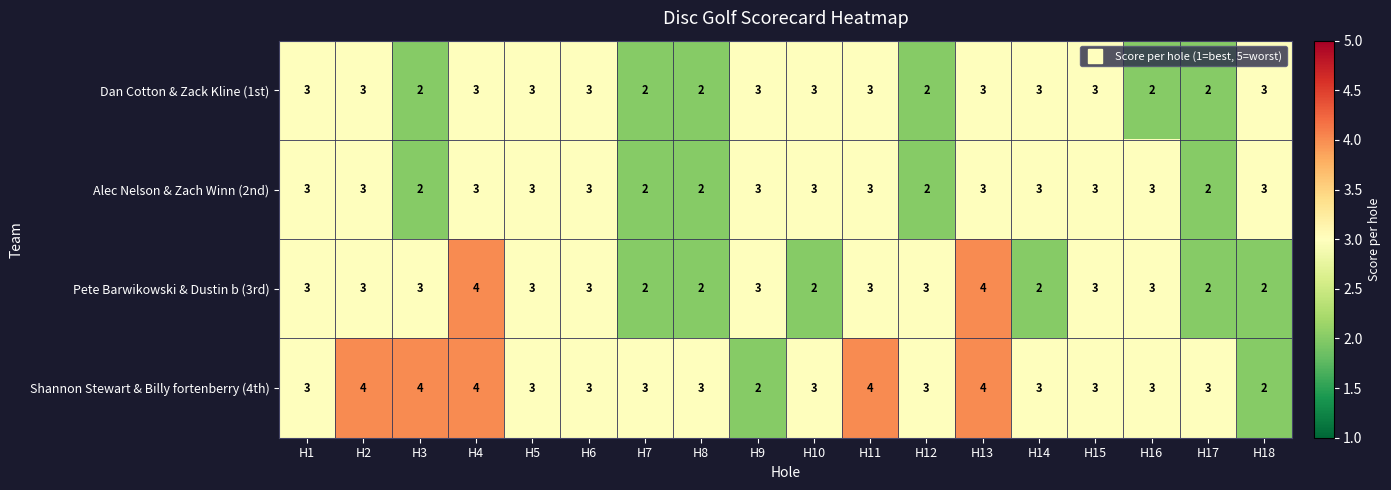

What is the greatest value displayed?

4